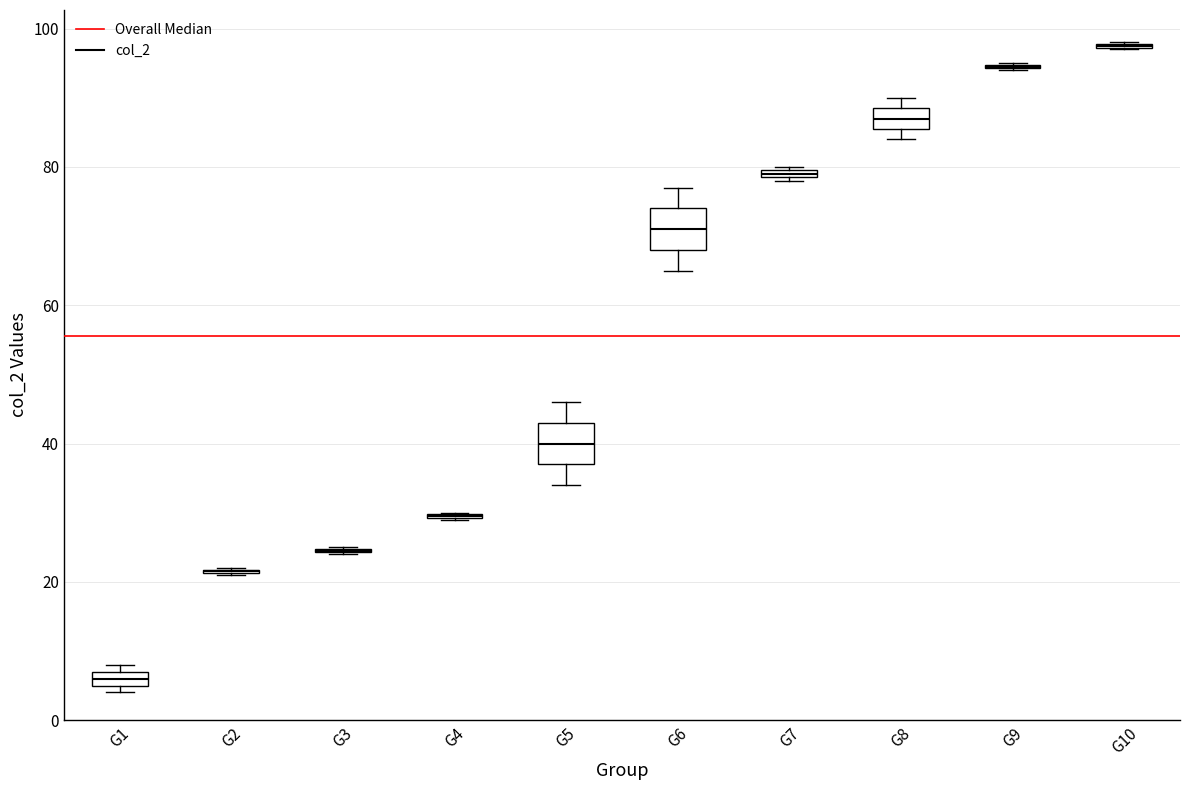

Where is the upper edge of the box for G7 on the y-axis? The values are not printed on the chart, so give them approximately, as read against the axis.

80